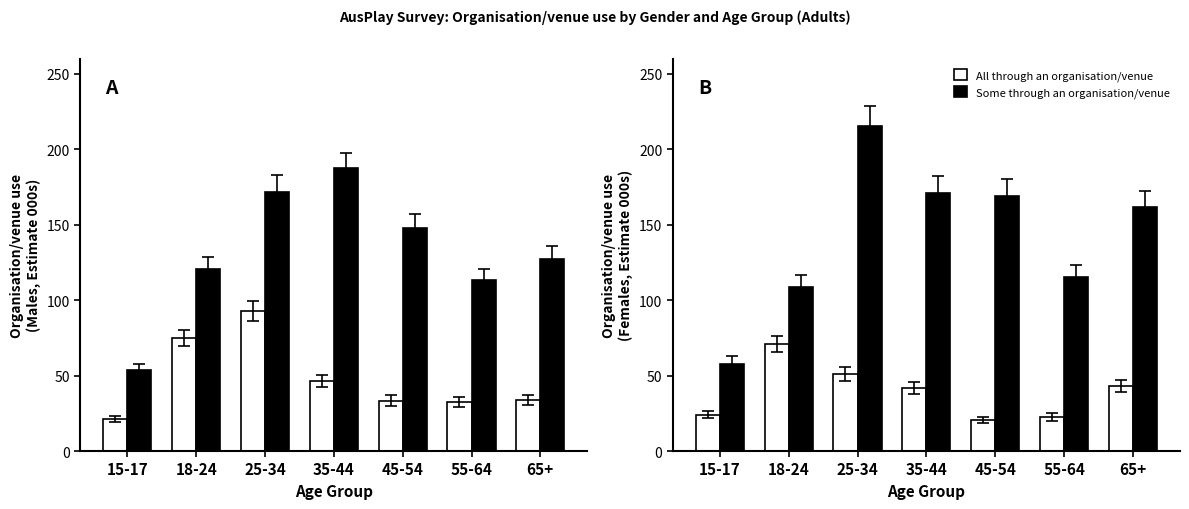

True or false: Some through an organisation/venue has a value of 281.7 at 35-44.

False